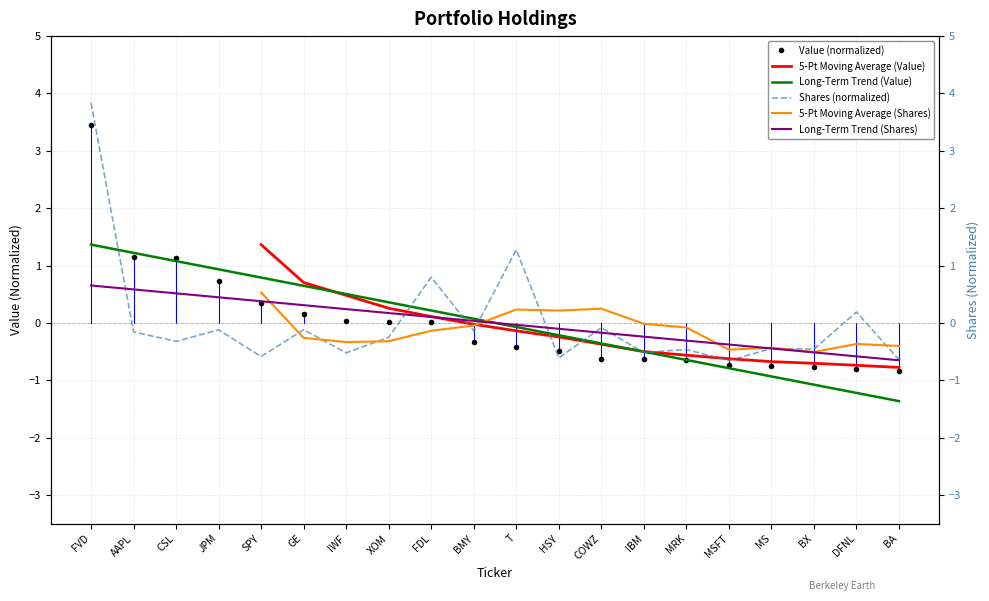

True or false: Shares (normalized) has a value of -0.2 at MS.

False